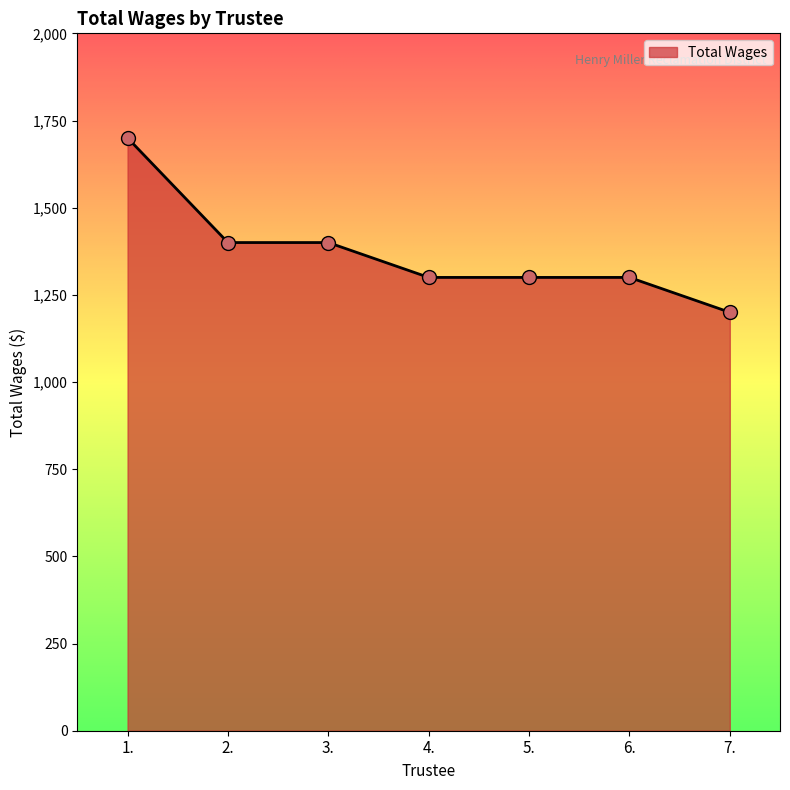

Approximately how many times larger is the value at 3. compared to 4.?

1.1